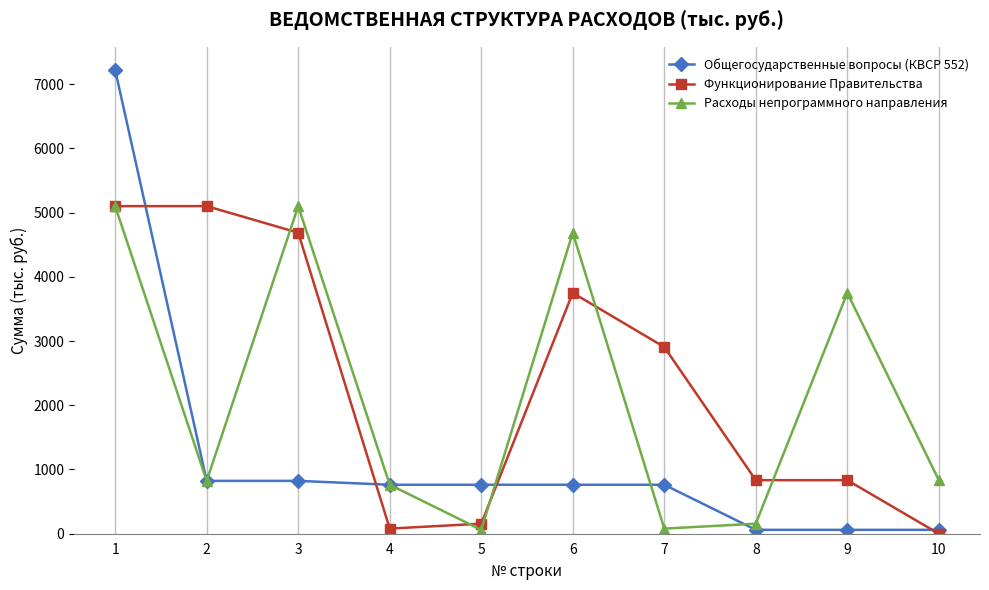

The value of Функционирование Правительства at 3 is 6980.2. True or false?

False